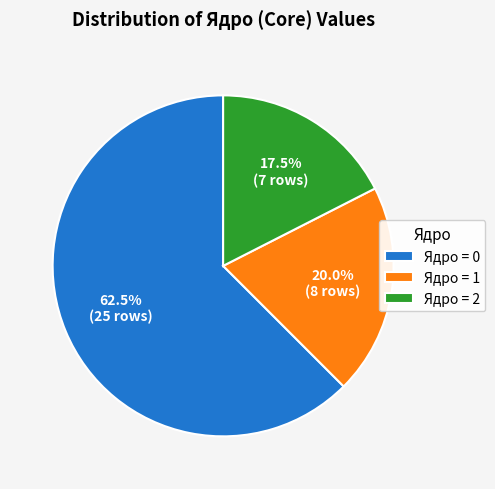

Rank the categories by value from lowest to highest.

Ядро = 2, Ядро = 1, Ядро = 0